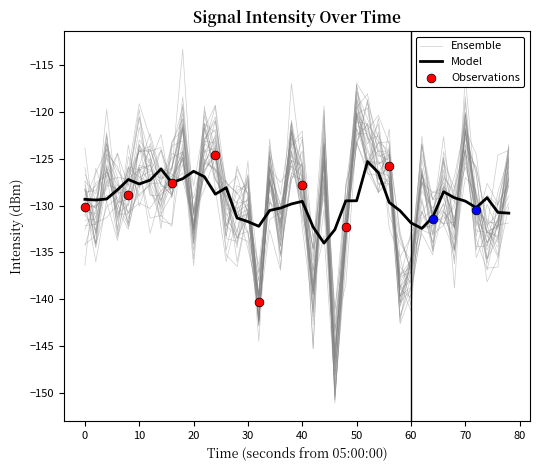

Which series has the largest total across all categories?

Model